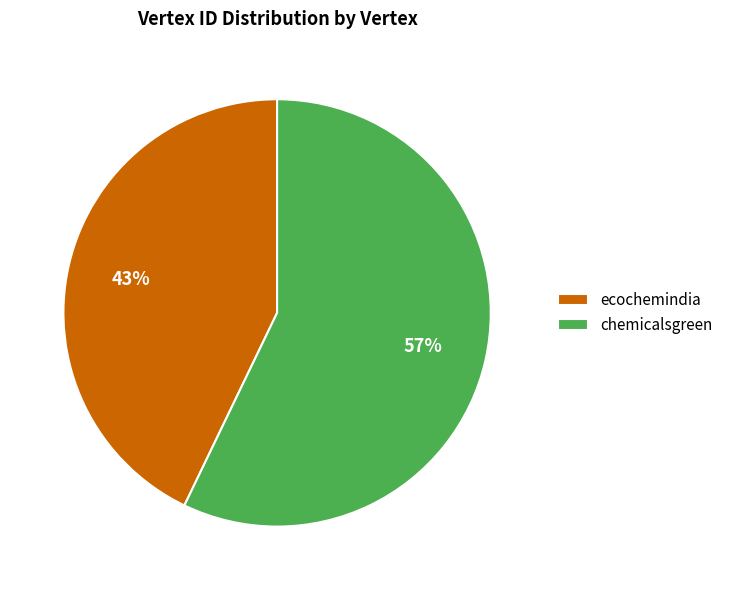

To the nearest percent, what is the combined percentage of chemicalsgreen and ecochemindia?

100%